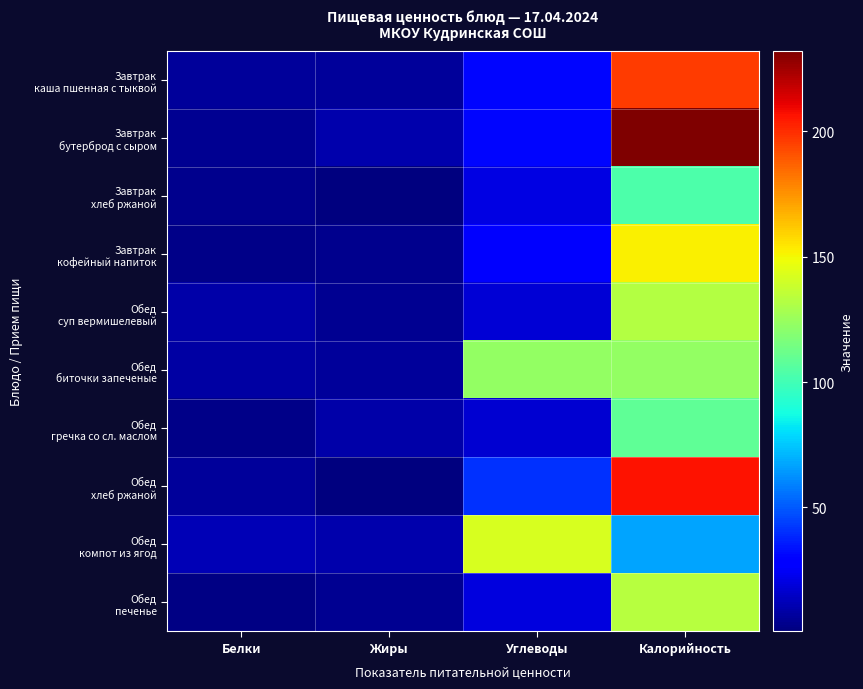

What is the minimum value shown in the chart?

0.6